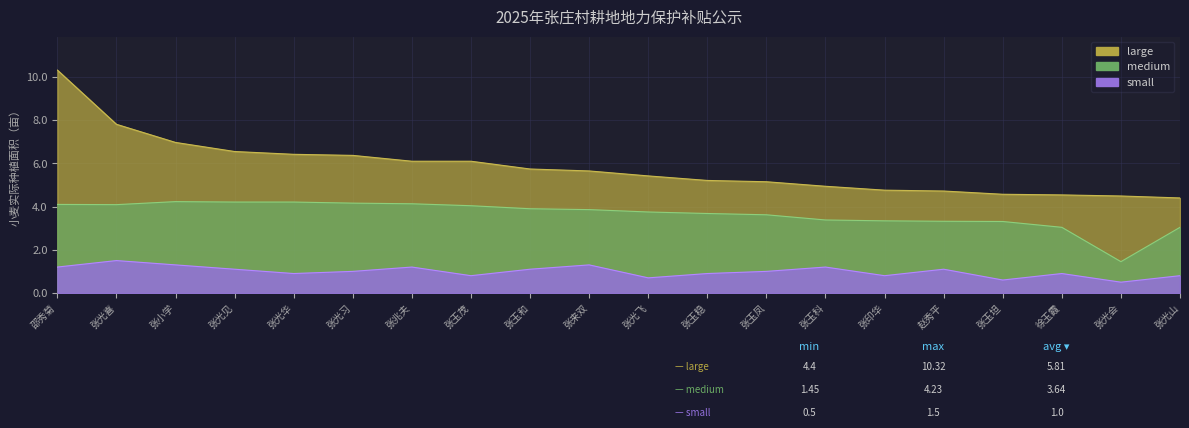

True or false: medium and large cross at least once.

False